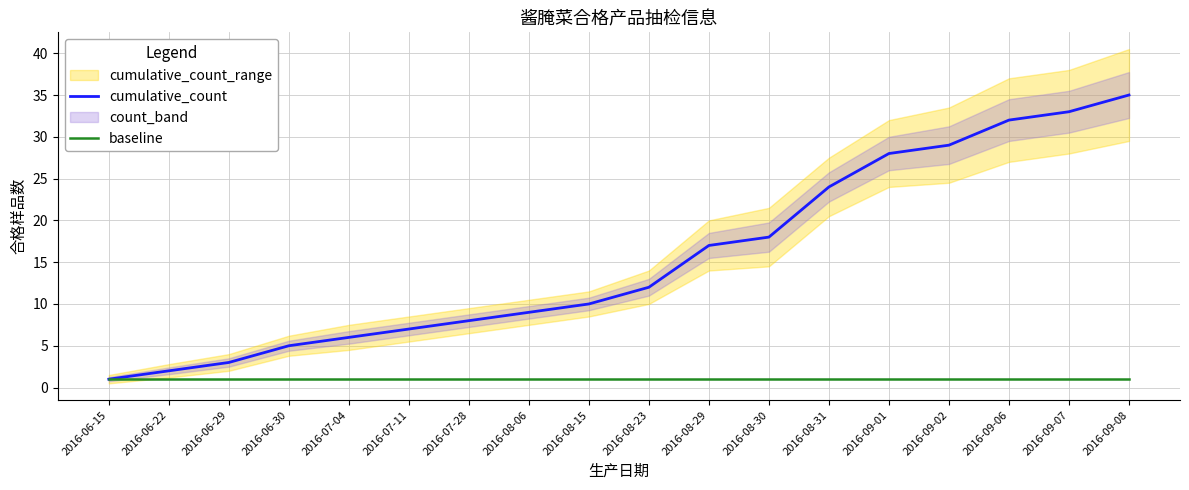

What position from the left is 2016-07-04?

5